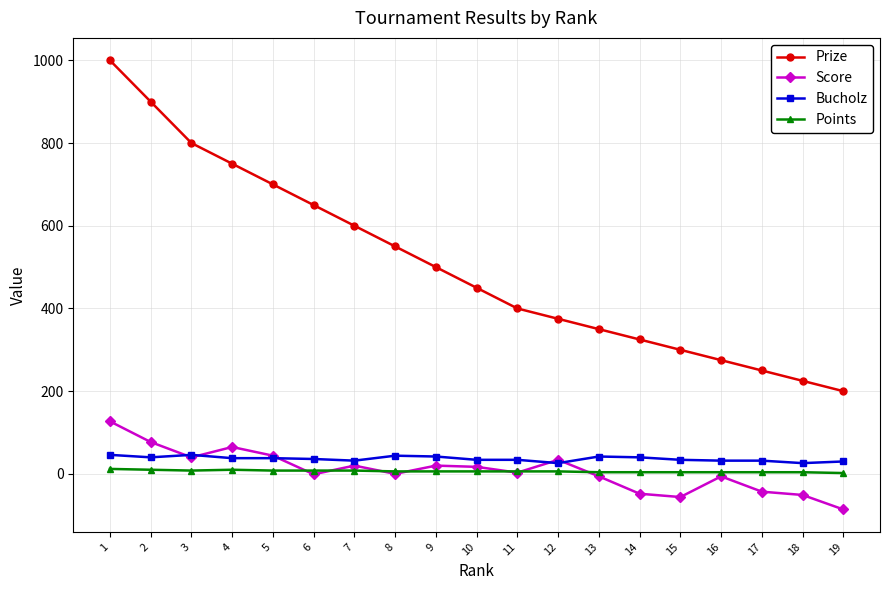

At which category does Score reach its first local valley?

3